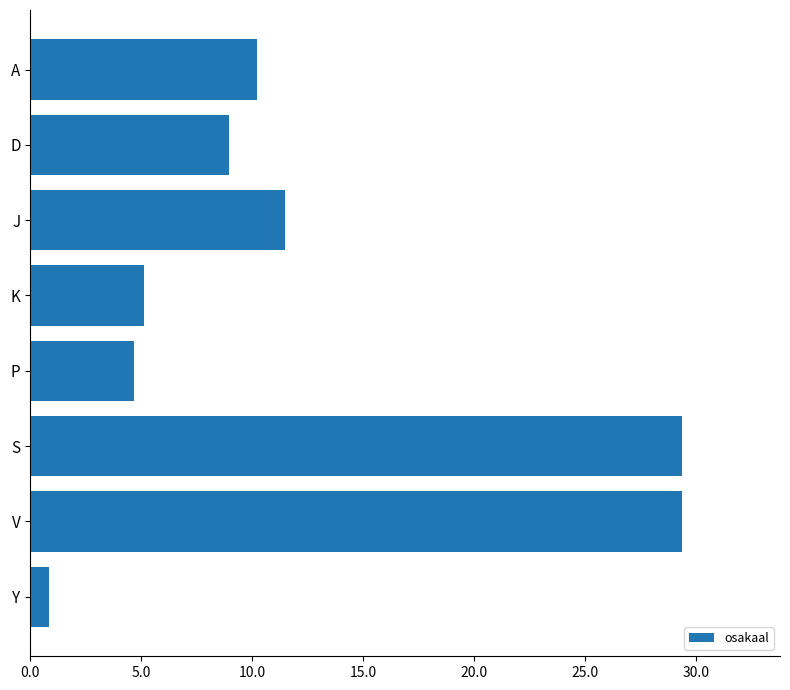

The value at V is 29.4. True or false?

True